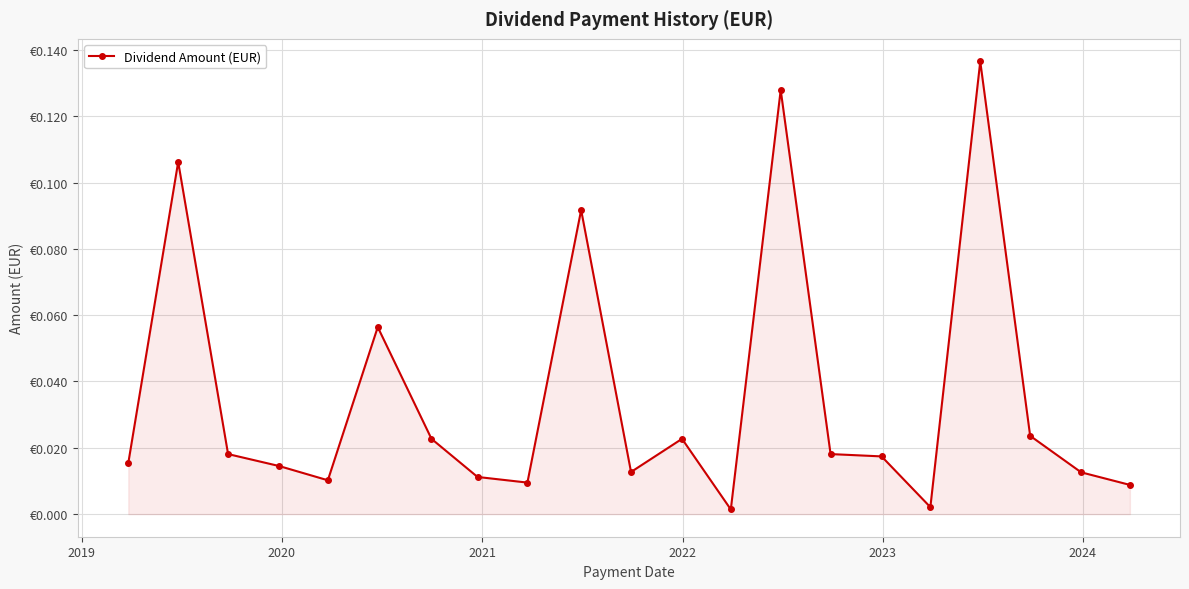

Does the chart display data point markers on the line(s)?

Yes